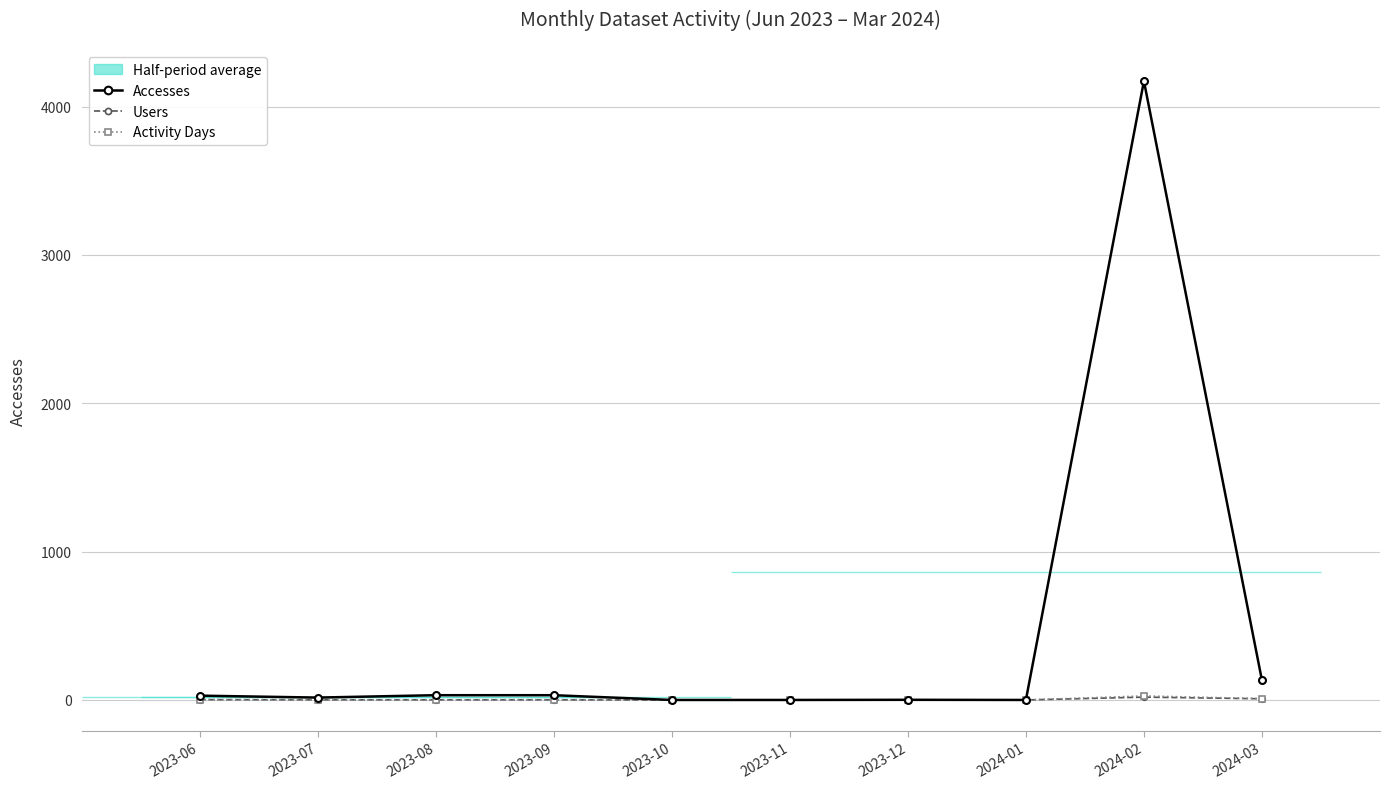

How many lines are shown in the chart?

3